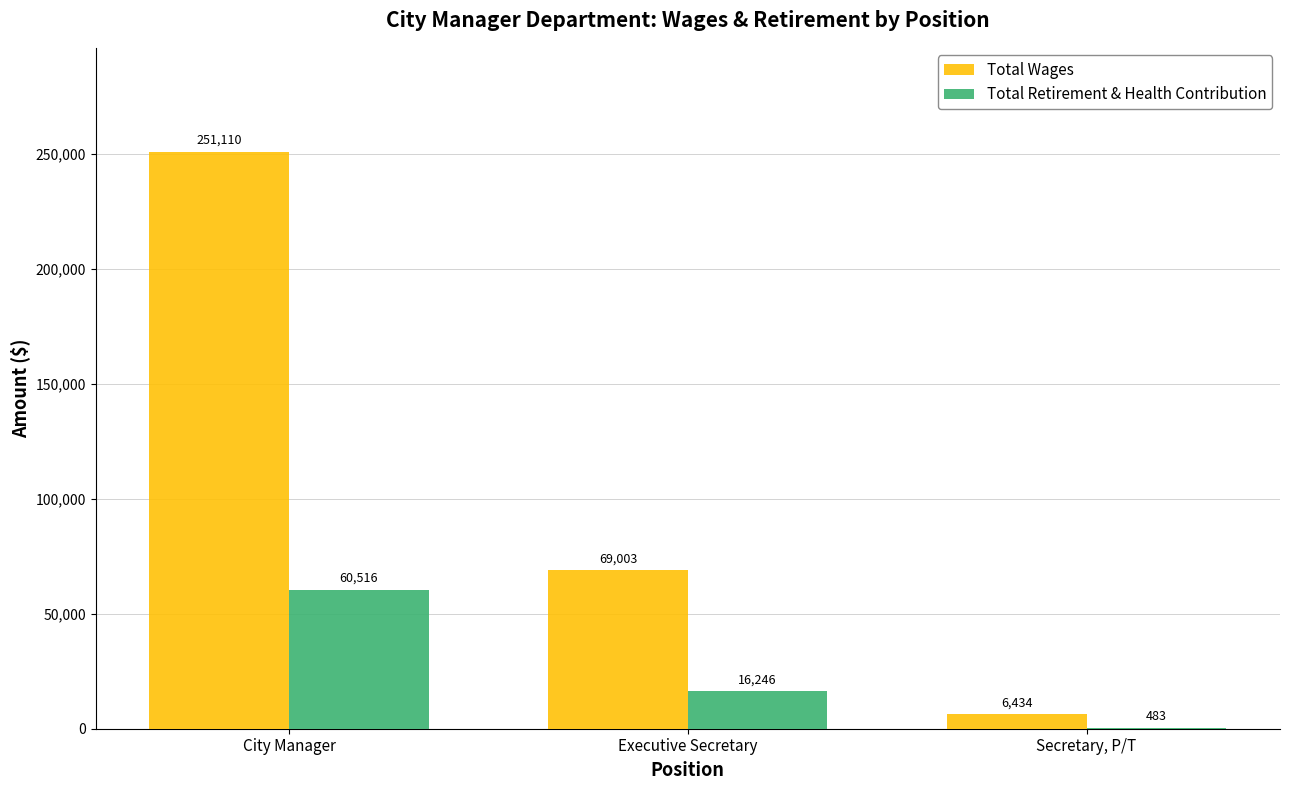

What is the sum of the Total Wages values at Executive Secretary and City Manager?

320113